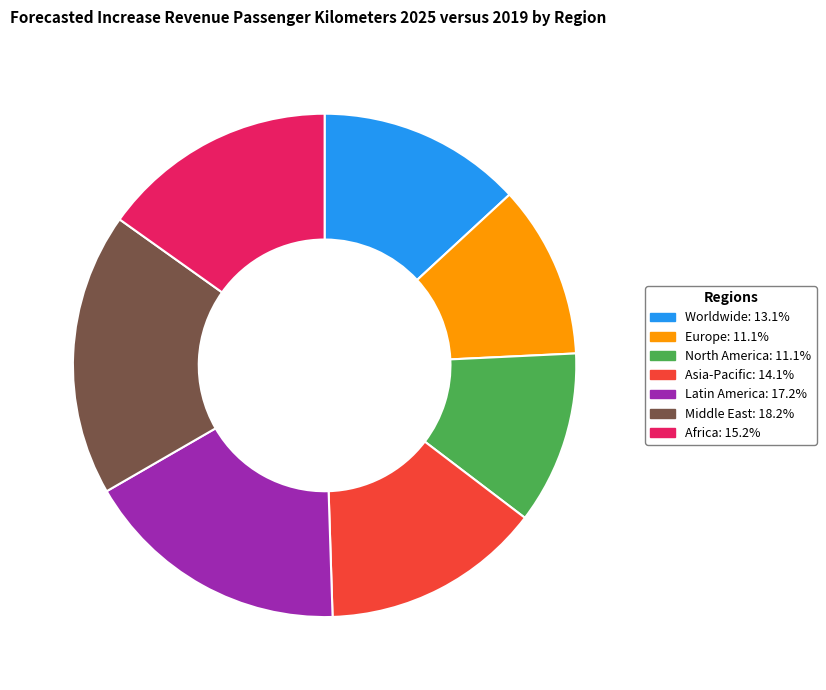

Does any single category account for the majority?

No